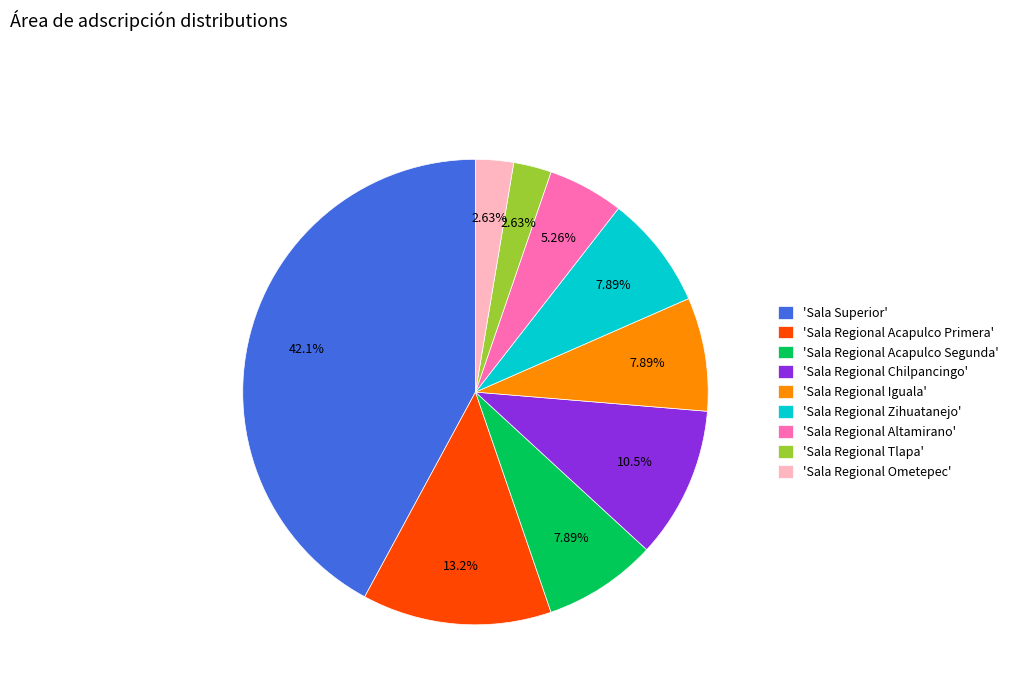

Between 'Sala Regional Acapulco Segunda' and 'Sala Regional Ometepec', which is larger?

'Sala Regional Acapulco Segunda'